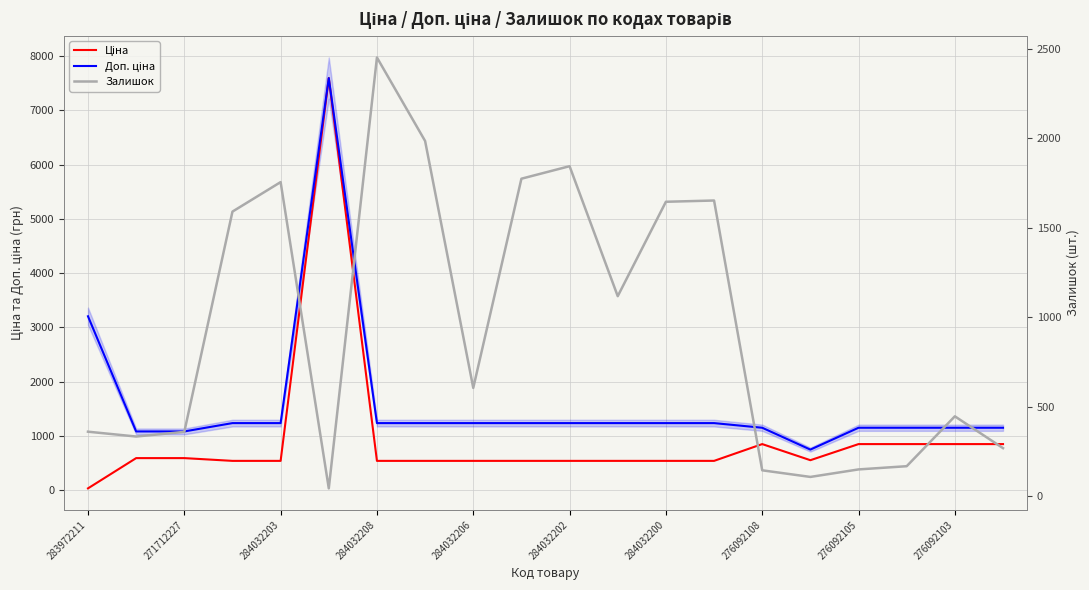

True or false: Ціна has a value of 589.9 at 271712227.

True